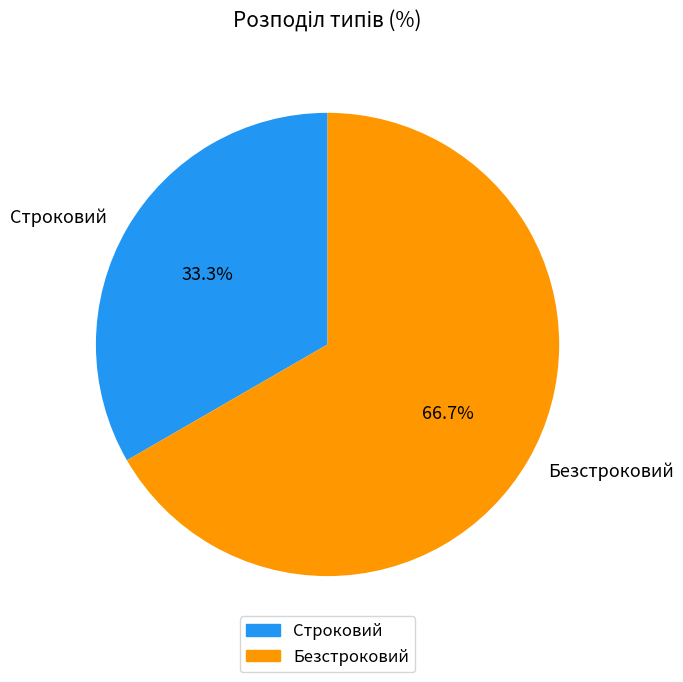

The Строковий slice represents 33% of the pie. True or false?

True